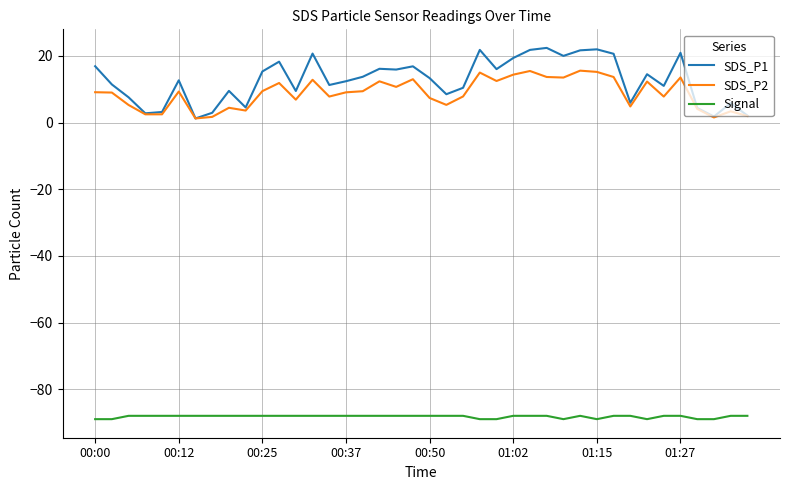

Which series has the largest range (max minus min)?

SDS_P1